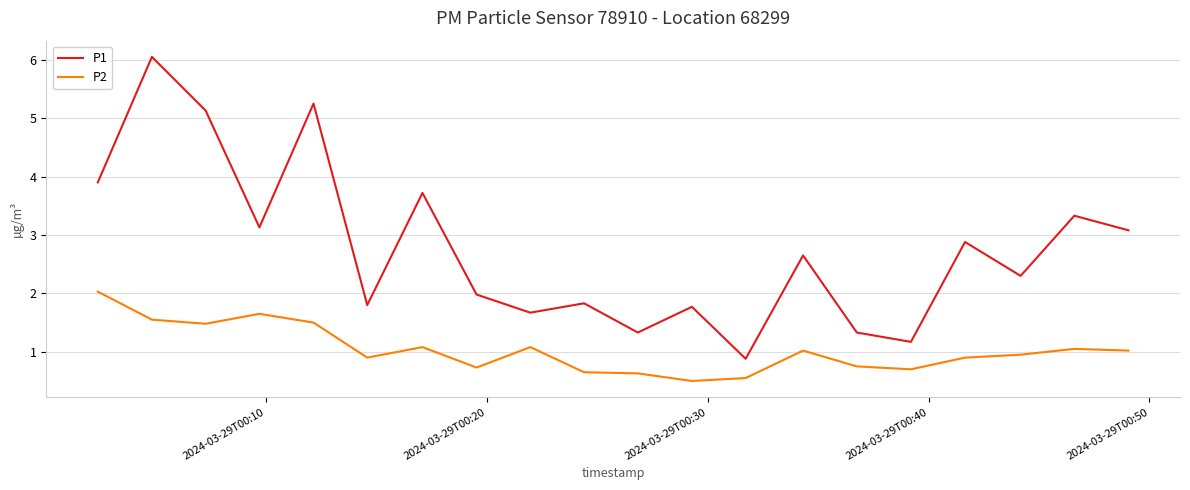

What is the smallest value displayed?

0.5